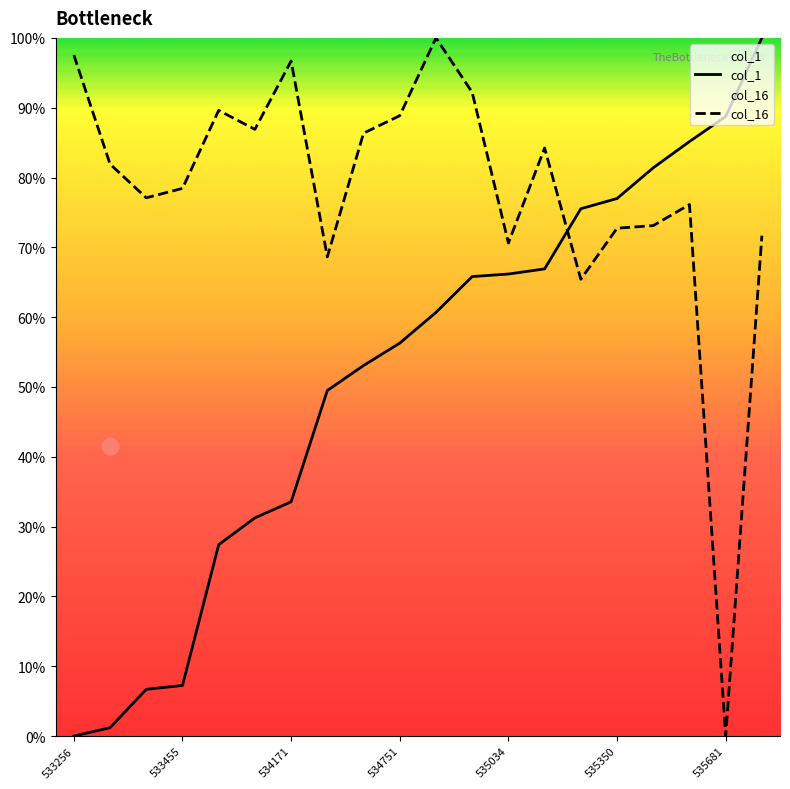

Which has a higher value, 535034 or 534873?

535034